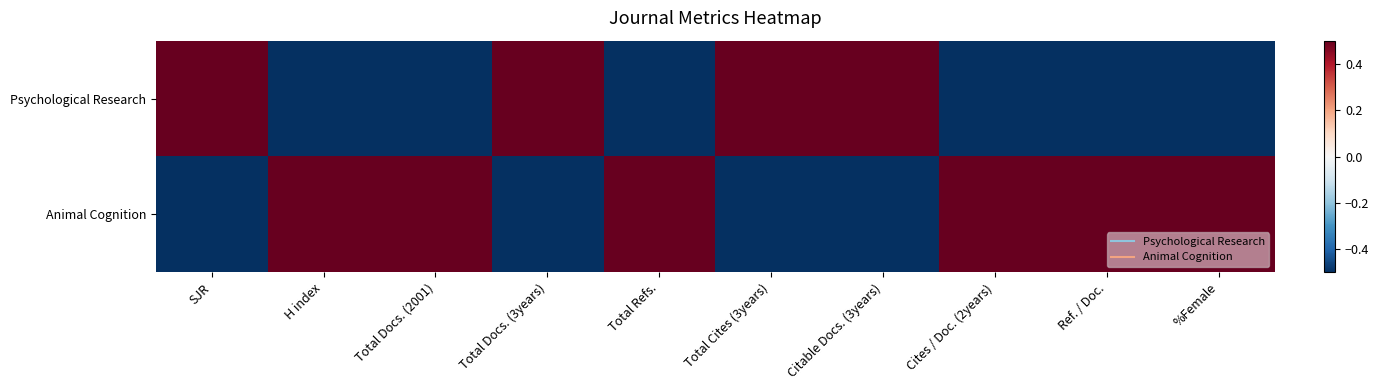

Rank the series by their average value, from highest to lowest.

Animal Cognition, Psychological Research